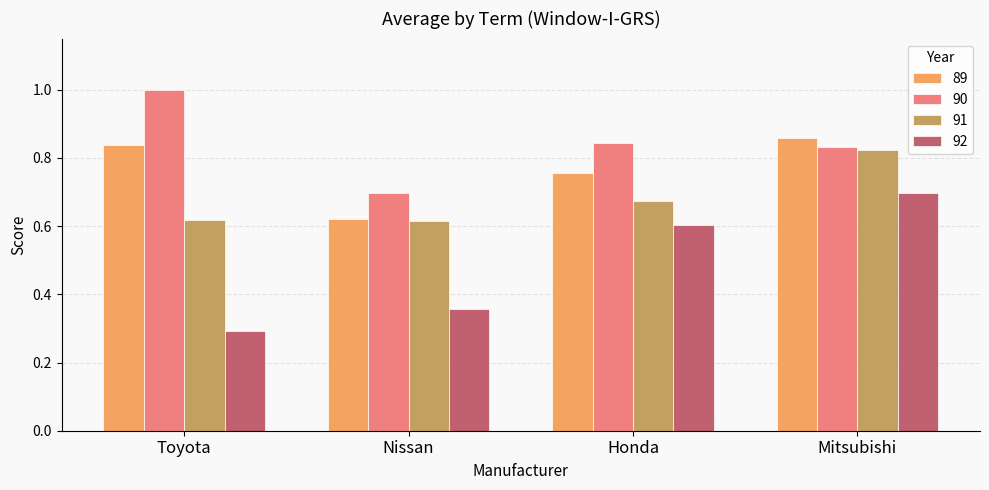

What are all the series names shown in the legend?

89, 90, 91, 92